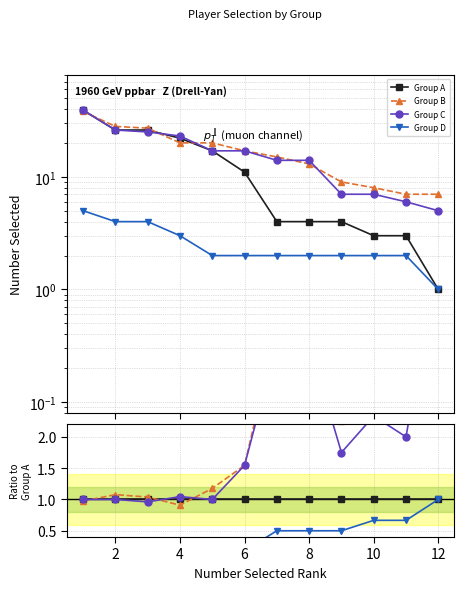

Is the value of Group A at 10 greater than the value of Group D at 10?

Yes